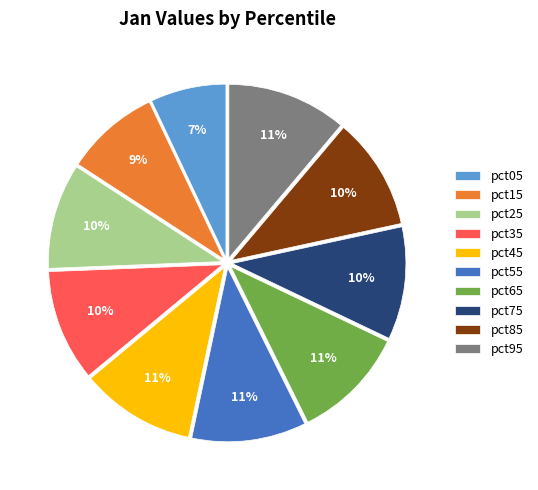

Is pct65 the majority of the pie?

No